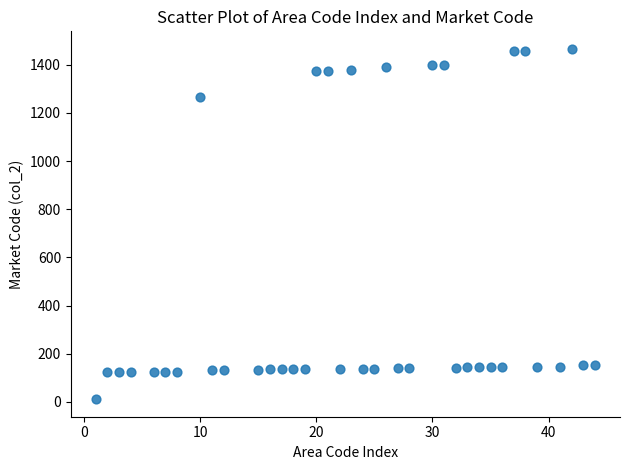

What Y value in the scatter plot is closest to 738?

1267